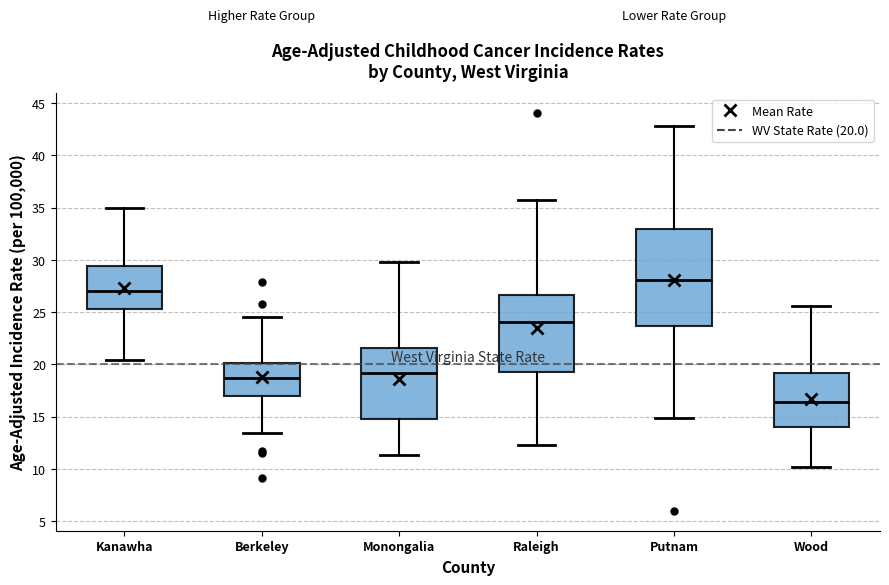

Which box's median line is the lowest?

Wood